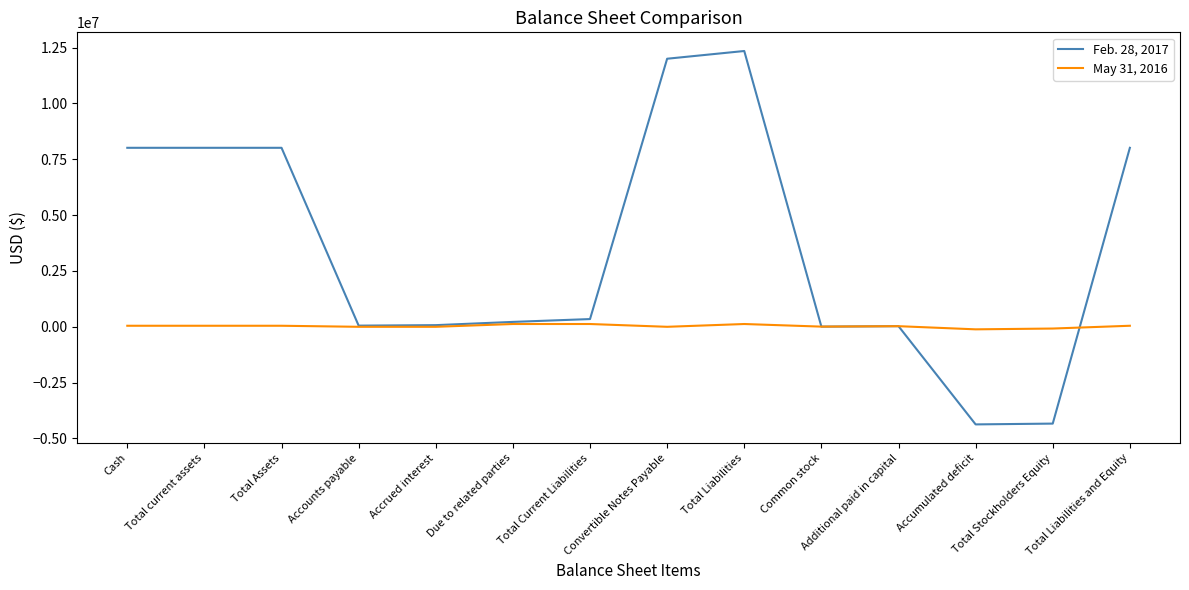

List the series in order of their peak value, highest first.

Feb. 28, 2017, May 31, 2016